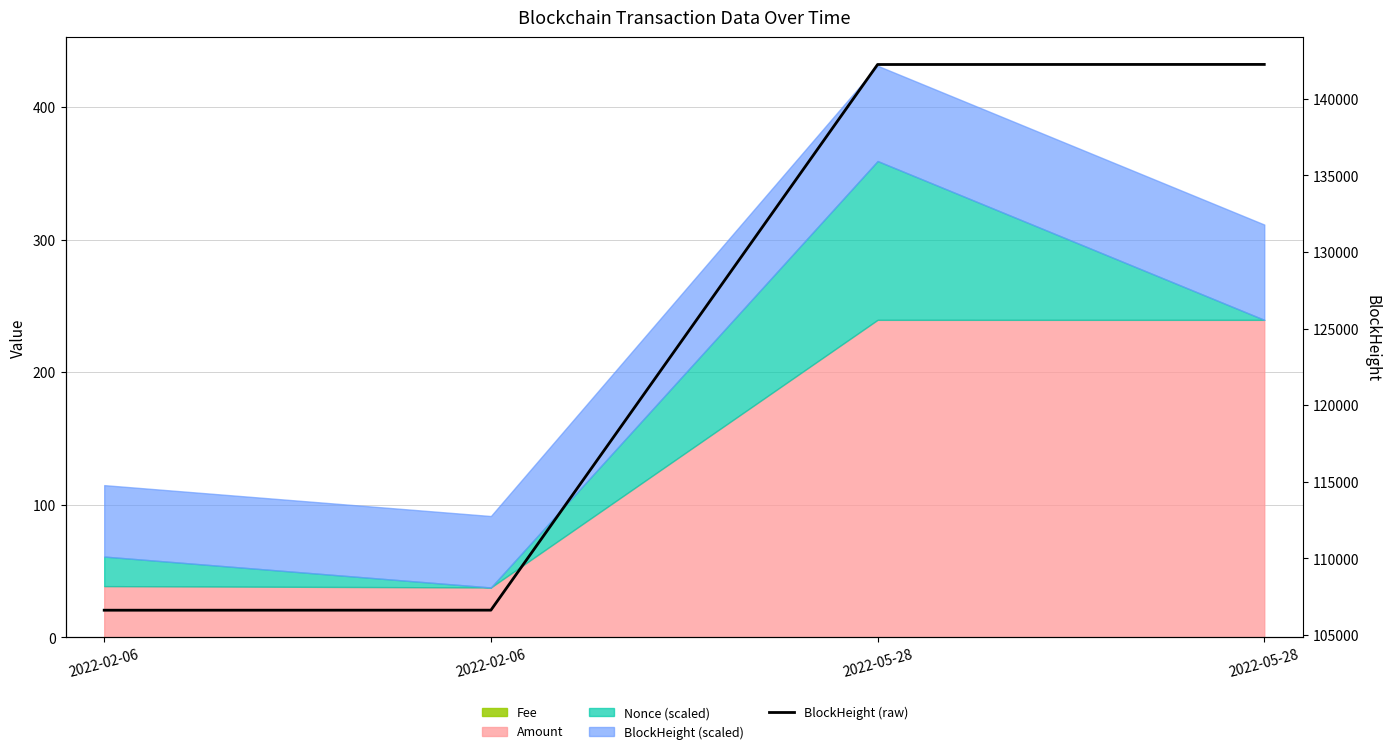

What is the sum of the values at 2022-05-28 and 2022-05-28?

284487